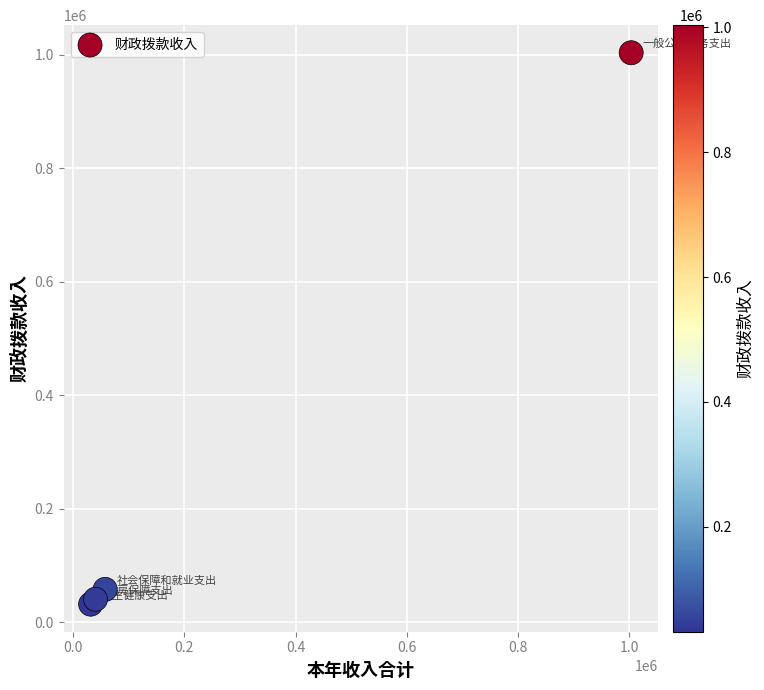

What Y value in the scatter plot is closest to 517563?

57585.0